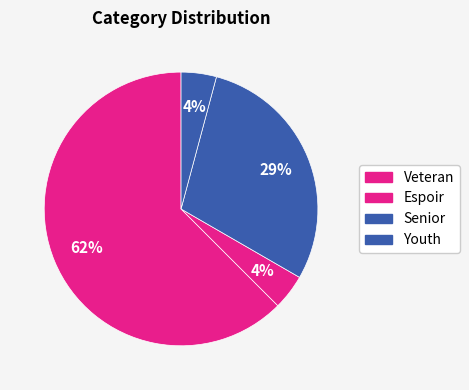

Is there any slice that represents more than half of the pie?

Yes